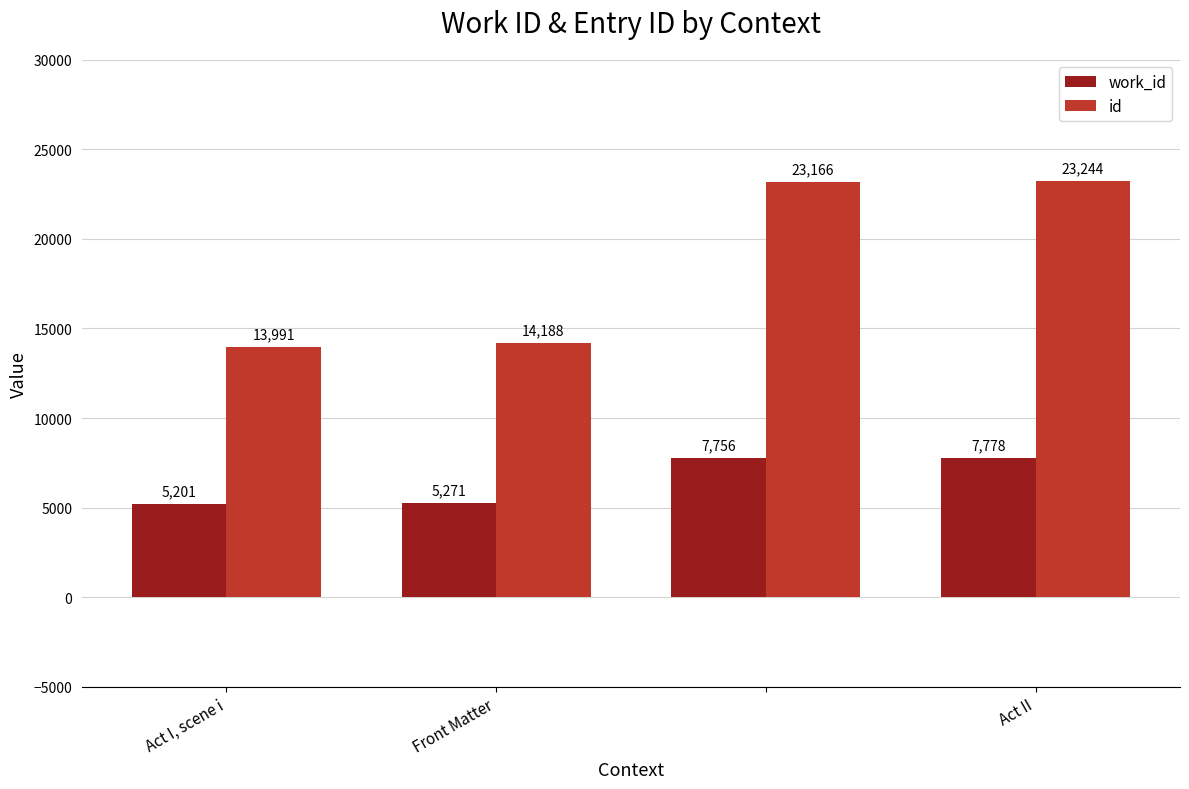

List the series in order of their overall mean, lowest first.

work_id, id